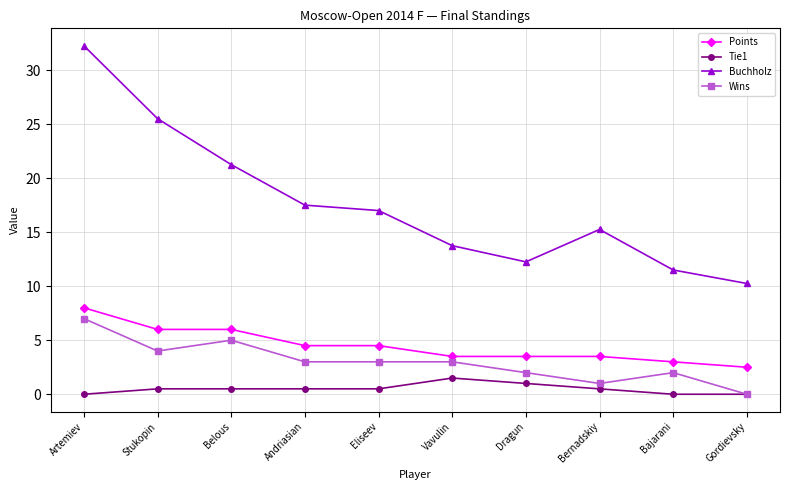

Is this an area chart (filled region under the line)?

No